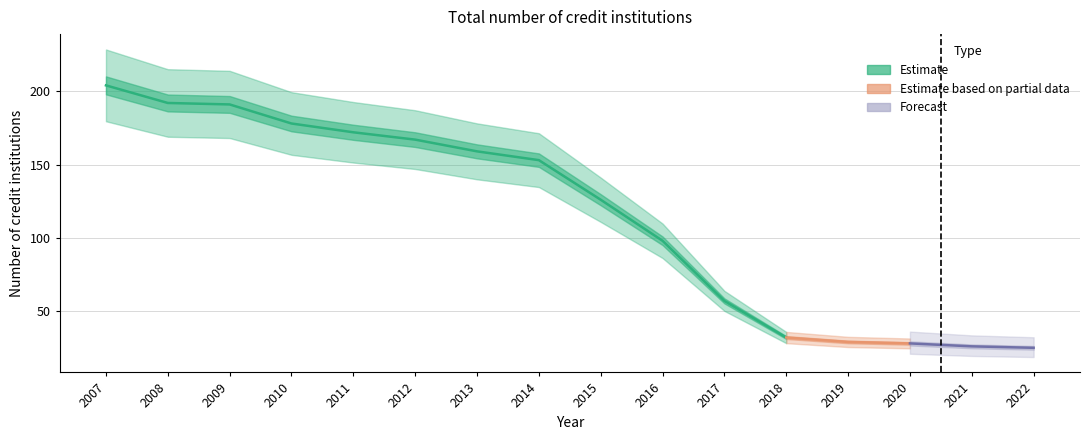

How many data points are above 153?

7